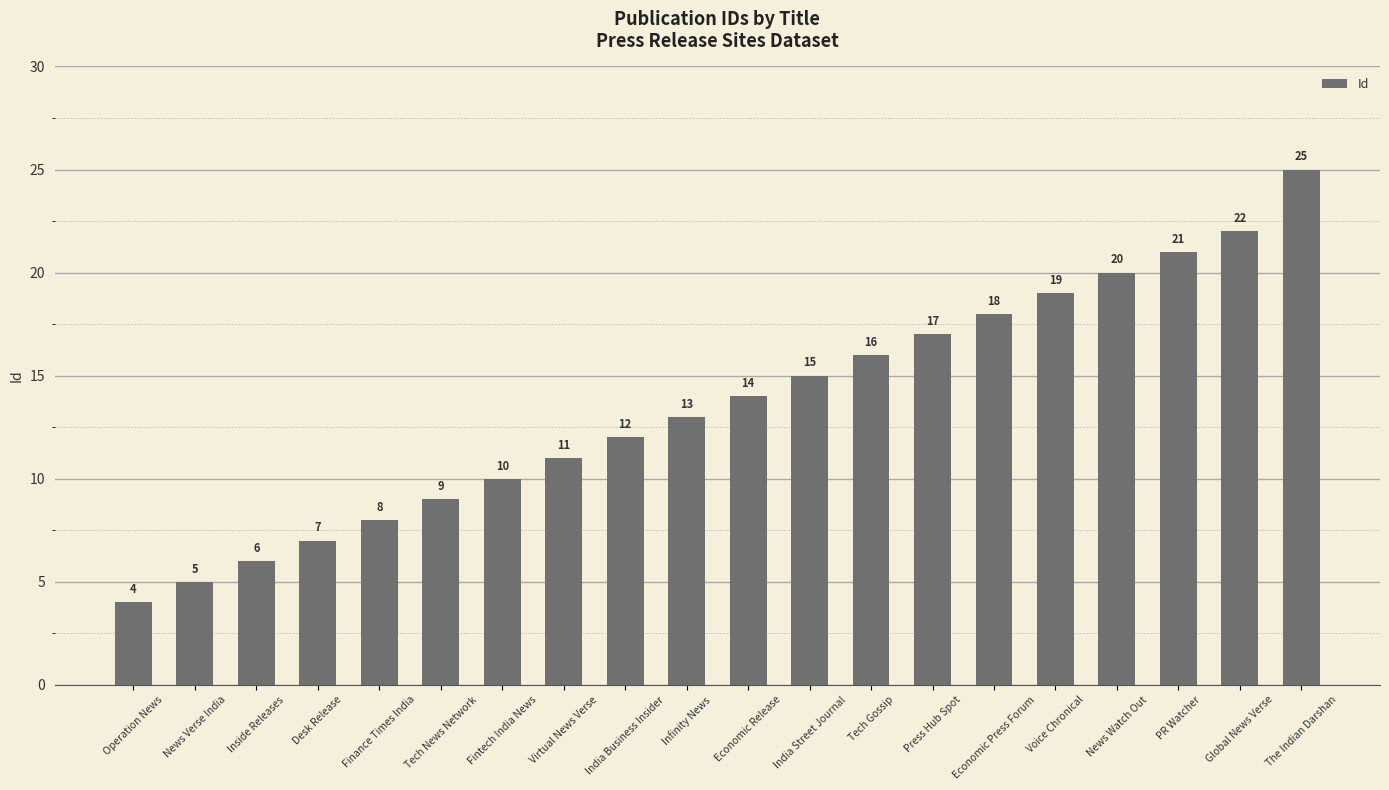

List the labels in order of value, smallest first.

Operation News, News Verse India, Inside Releases, Desk Release, Finance Times India, Tech News Network, Fintech India News, Virtual News Verse, India Business Insider, Infinity News, Economic Release, India Street Journal, Tech Gossip, Press Hub Spot, Economic Press Forum, Voice Chronical, News Watch Out, PR Watcher, Global News Verse, The Indian Darshan